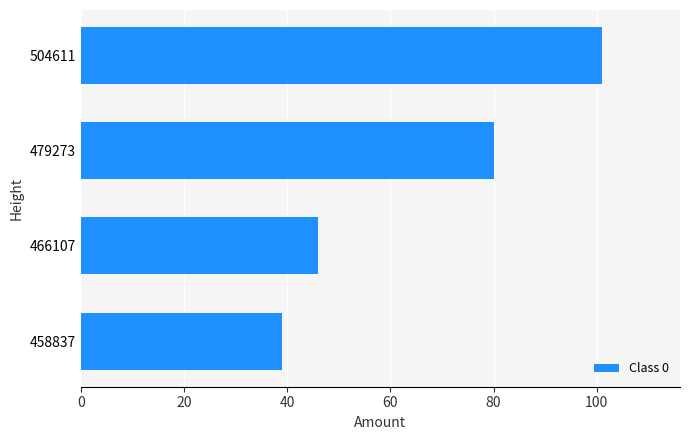

What is the change in value from 466107 to 479273?

+34